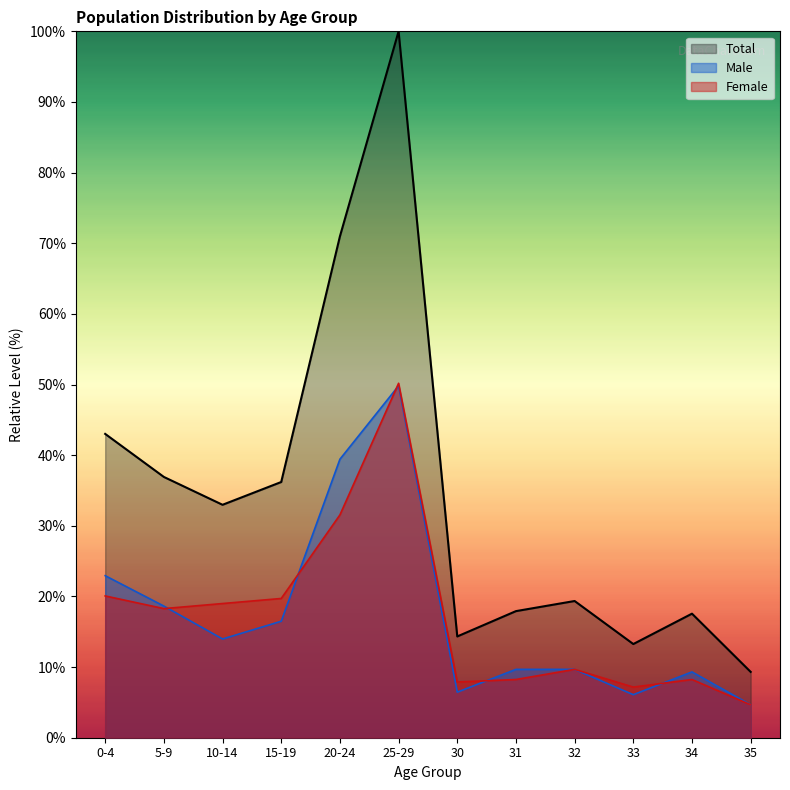

Reading right to left, transcribe all the data shown in this chart.

Total: 9.3	17.6	13.3	19.4	17.9	14.3	100.0	71.0	36.2	33.0	36.9	43.0
Male: 4.7	9.3	6.1	9.7	9.7	6.5	49.8	39.4	16.5	14.0	18.6	22.9
Female: 4.7	8.2	7.2	9.7	8.2	7.9	50.2	31.5	19.7	19.0	18.3	20.1